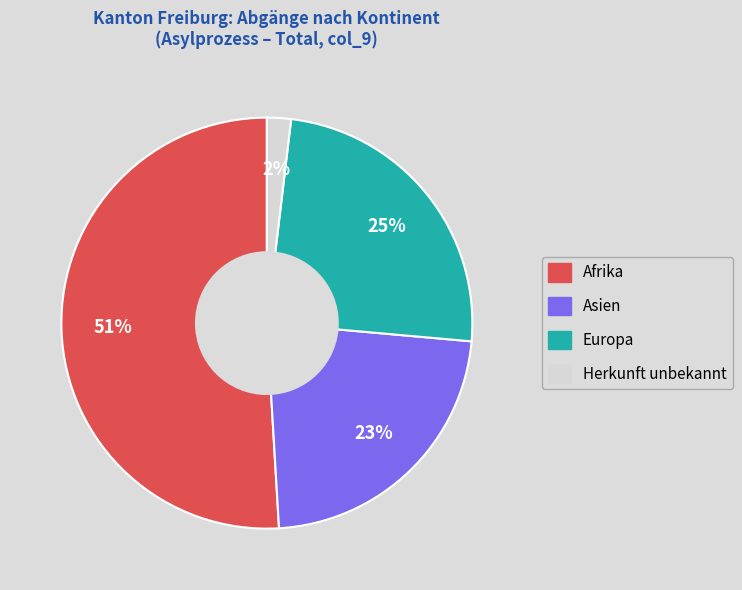

Is there a majority slice in this chart?

Yes